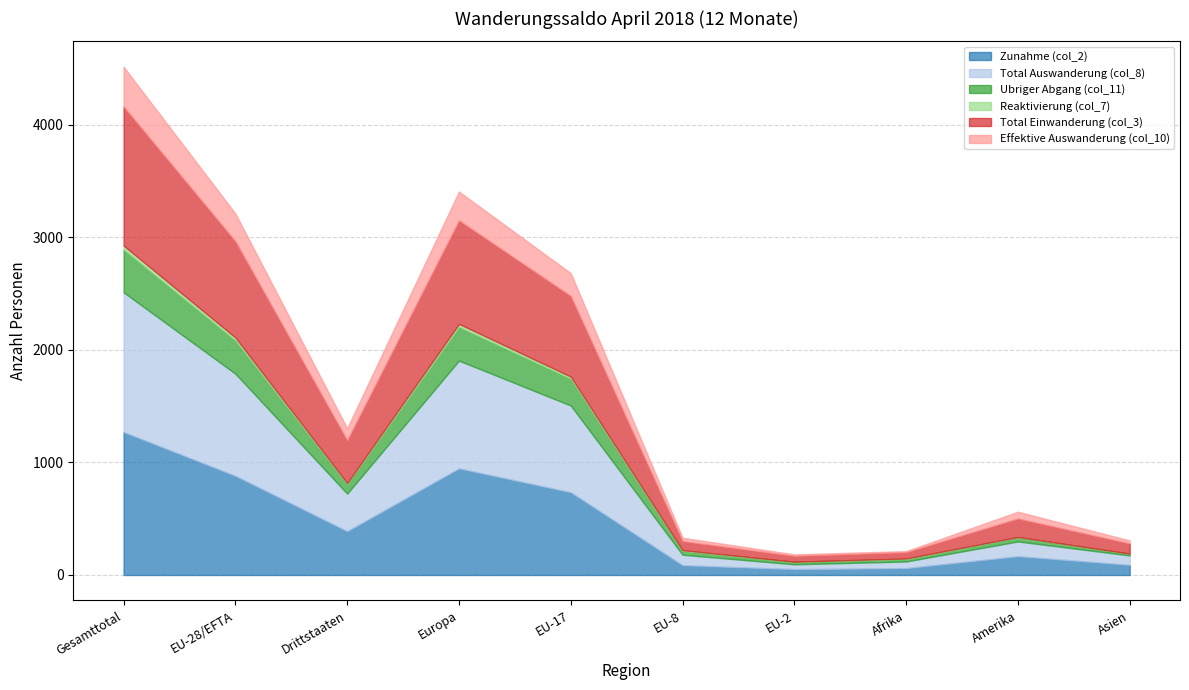

True or false: Total Auswanderung (col_8) has a value of 334 at Drittstaaten.

True